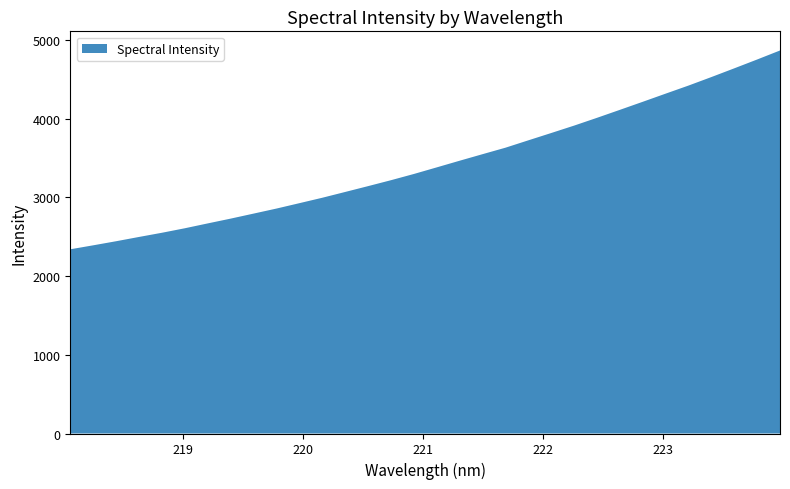

Reading right to left, list all the values displayed in this chart.

4864.7	4750.1	4638.0	4527.3	4419.3	4316.6	4213.1	4110.9	4009.6	3910.7	3816.7	3723.8	3630.1	3547.9	3464.8	3380.3	3296.4	3217.4	3142.1	3068.0	2994.4	2925.5	2857.1	2793.1	2729.4	2668.5	2606.9	2549.6	2496.4	2442.0	2390.1	2339.6